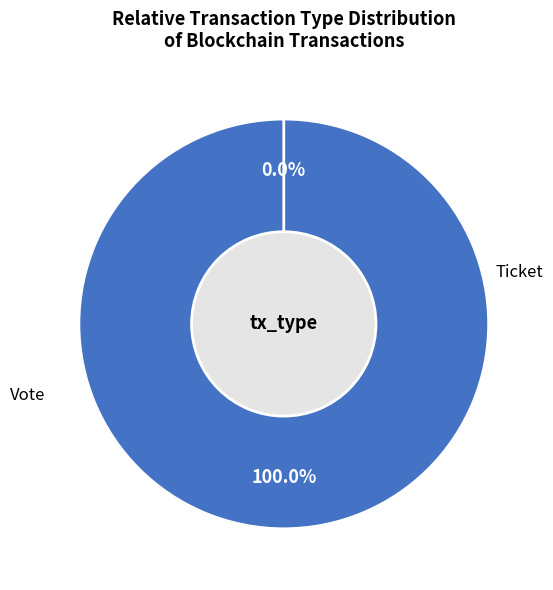

Is there any slice that represents more than half of the pie?

Yes